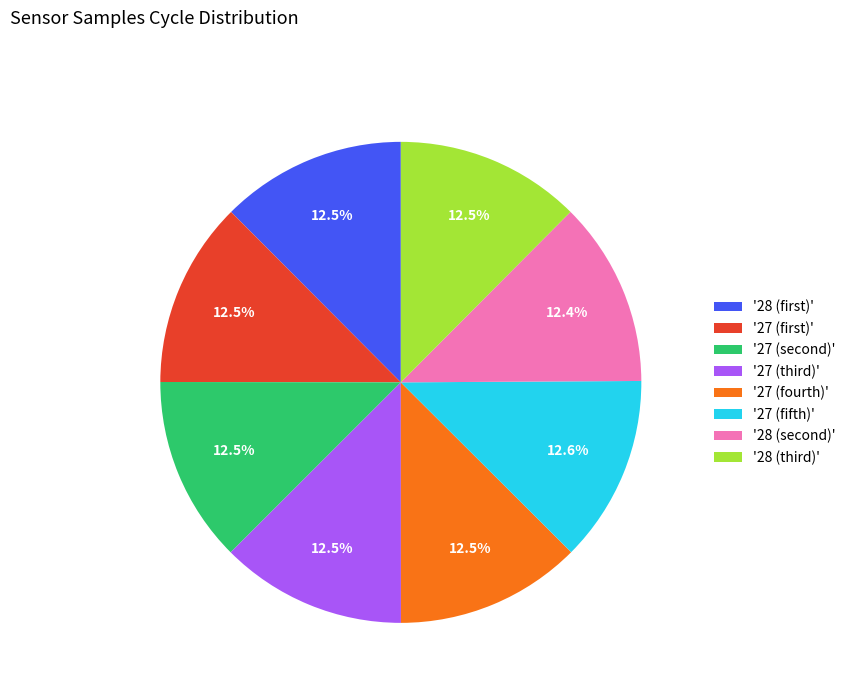

Is there any slice that represents more than half of the pie?

No